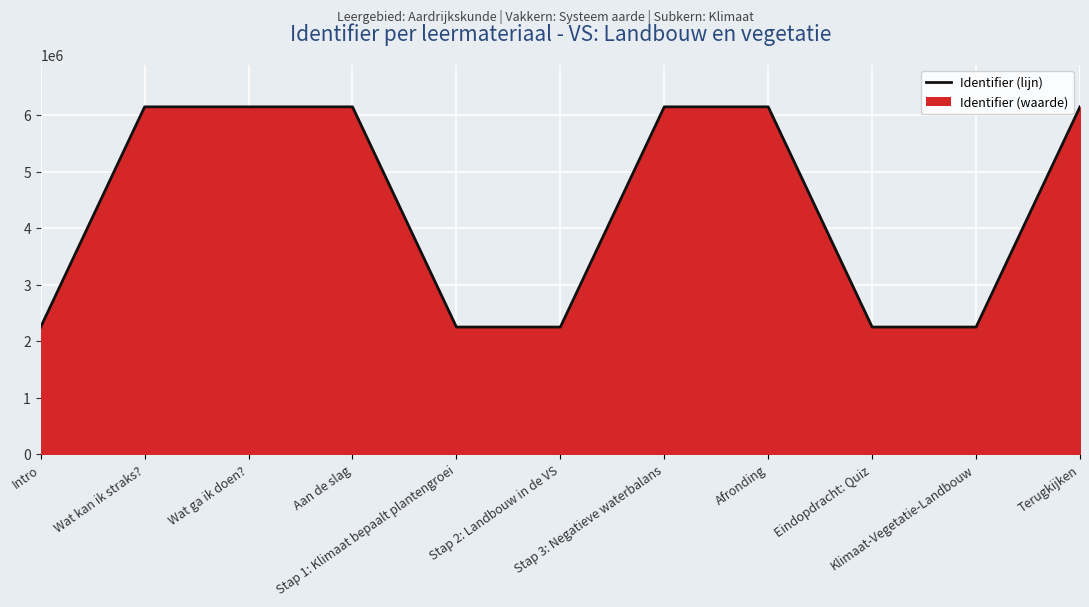

Reading left to right, what are all the values shown in this chart?

Intro=2253255	Wat kan ik straks?=6148221	Wat ga ik doen?=6148223	Aan de slag=6148224	Stap 1: Klimaat bepaalt plantengroei=2253277	Stap 2: Landbouw in de VS=2253292	Stap 3: Negatieve waterbalans=6148228	Afronding=6148230	Eindopdracht: Quiz=2253321	Klimaat-Vegetatie-Landbouw=2253330	Terugkijken=6148231